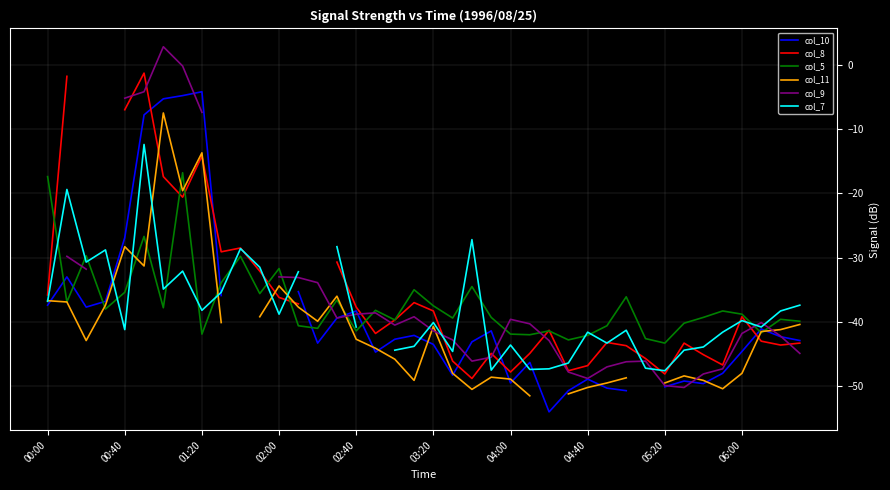

What is the smallest value displayed?

-54.0